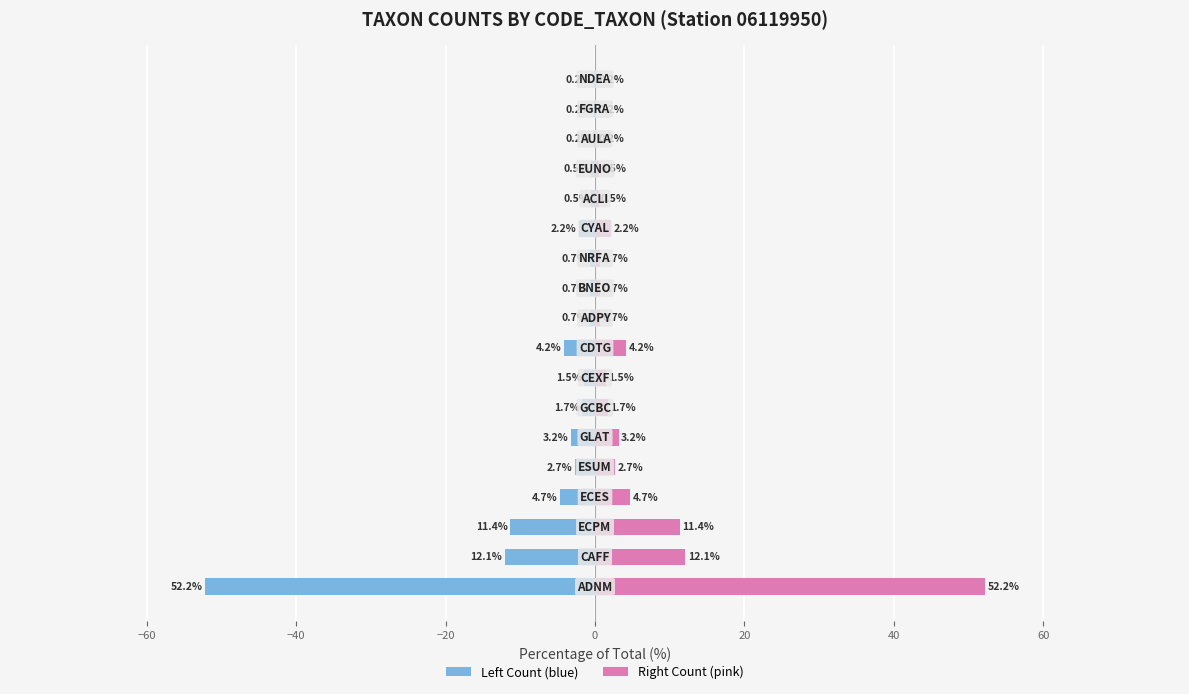

Read the Right (pink) value at 15.

0.2